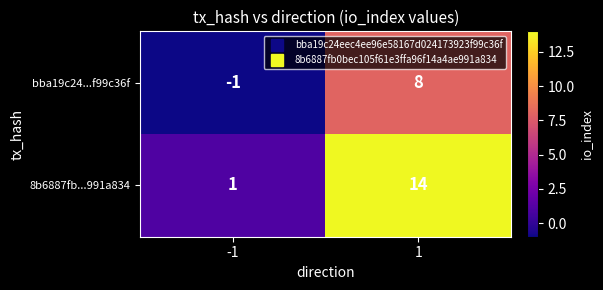

How many negative values does the bba19c24...f99c36f series have?

1